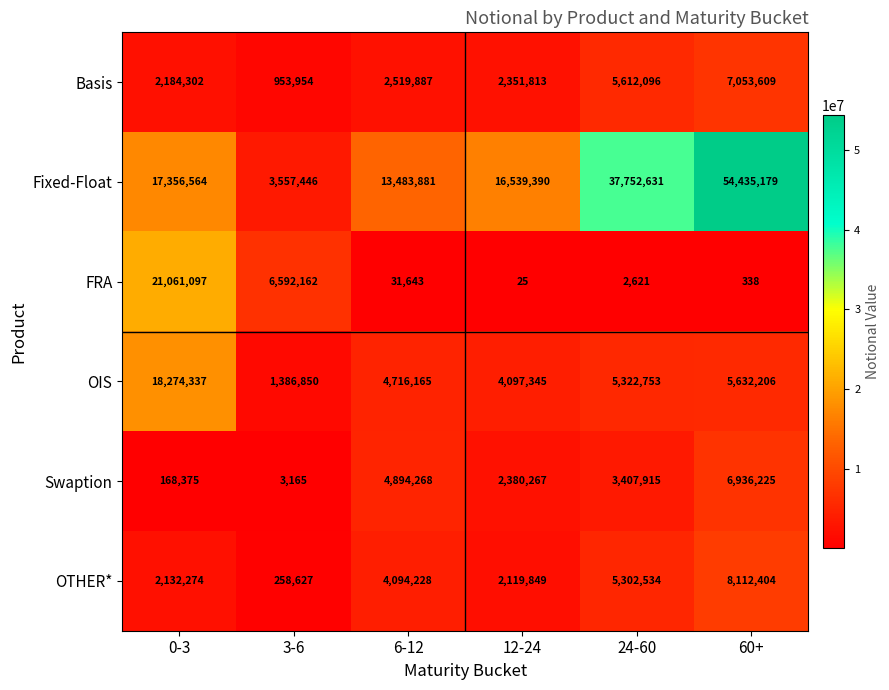

True or false: OIS has a value of 4097345 at 12-24.

True